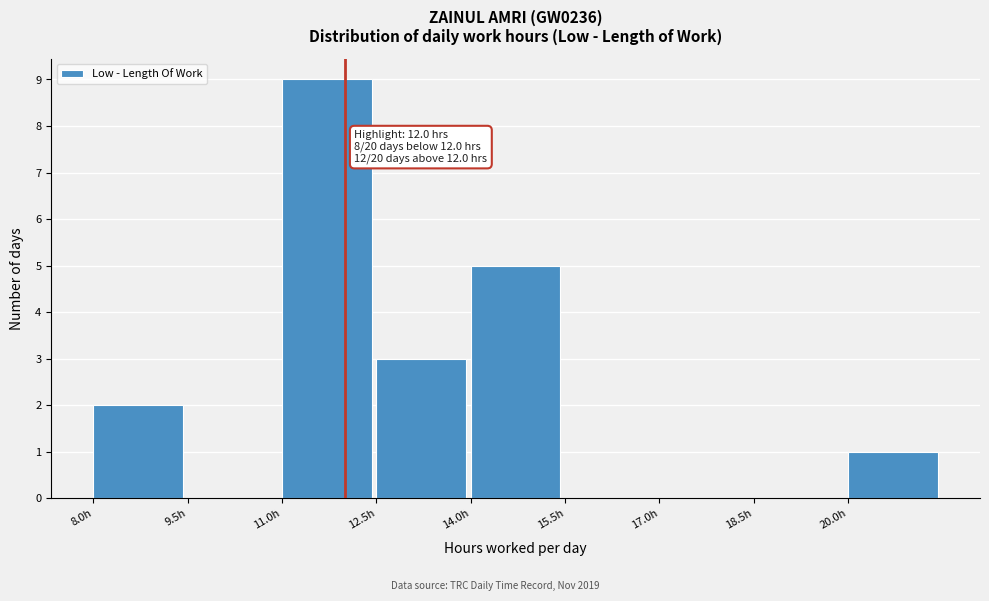

Over which range of the x-axis is the bar tallest?

11.0 to 12.5